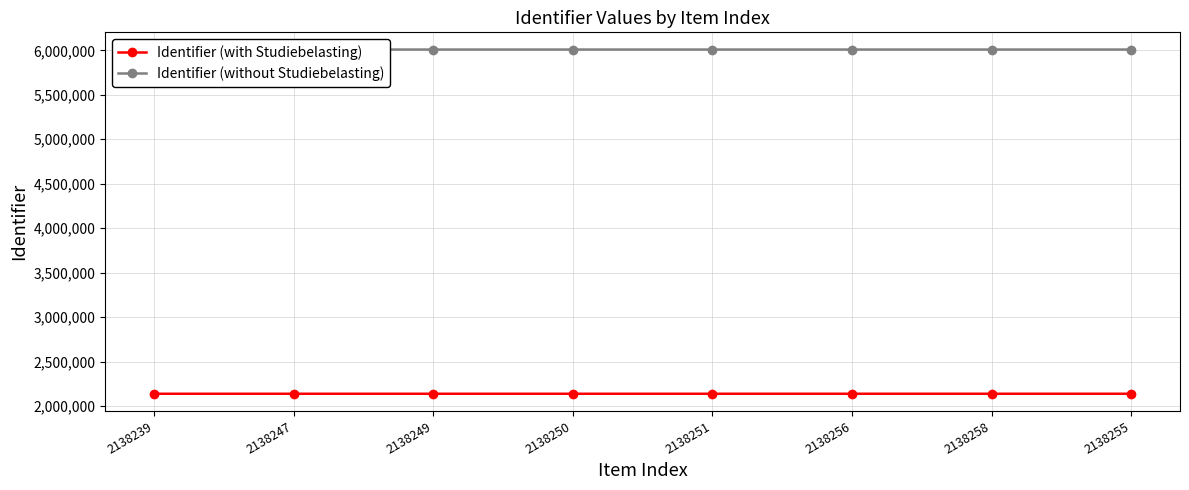

What is the value of the Identifier (without Studiebelasting) point at the 2nd from the left?

6009004